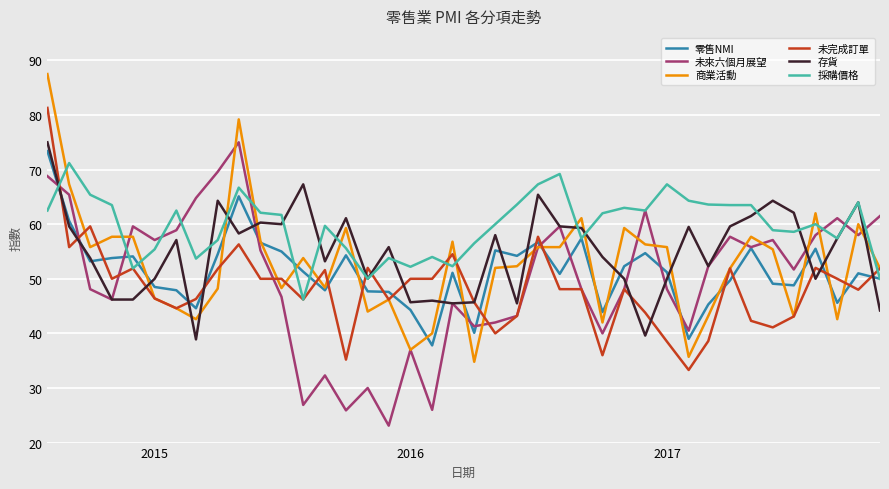

What is the smallest value displayed?

23.1